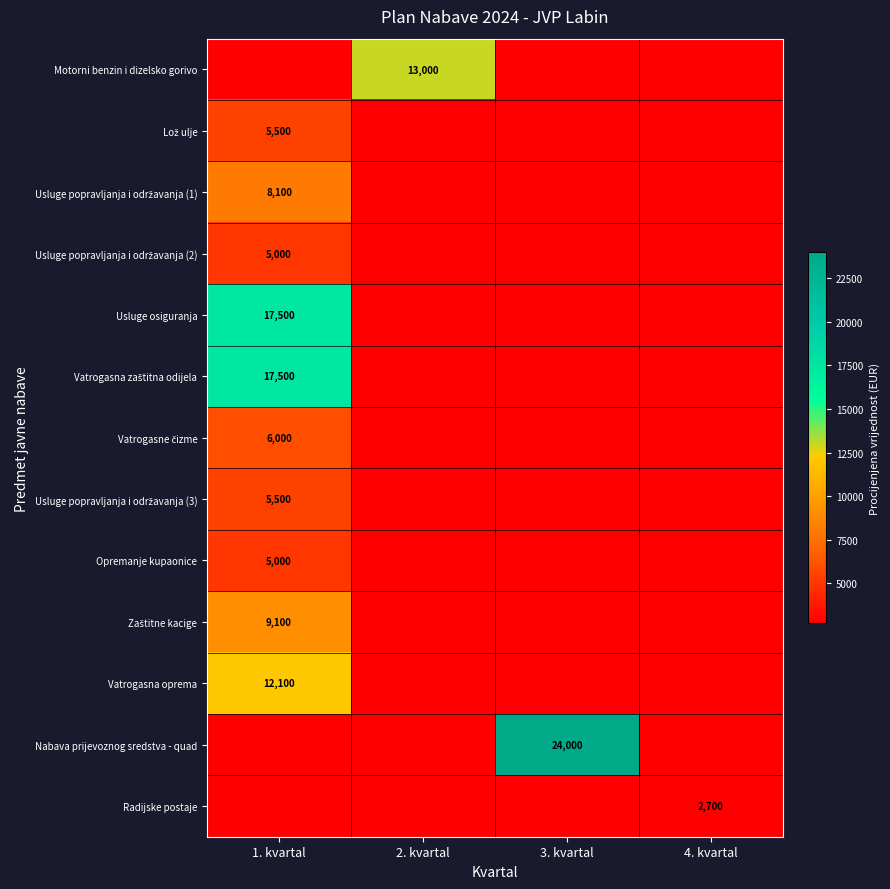

Which has a higher value, 4. kvartal or 2. kvartal?

2. kvartal